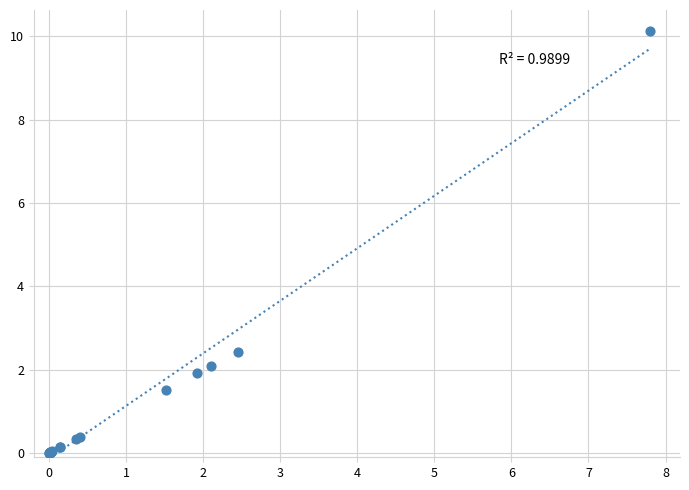

What Y value in the scatter plot is closest to 5?

2.4